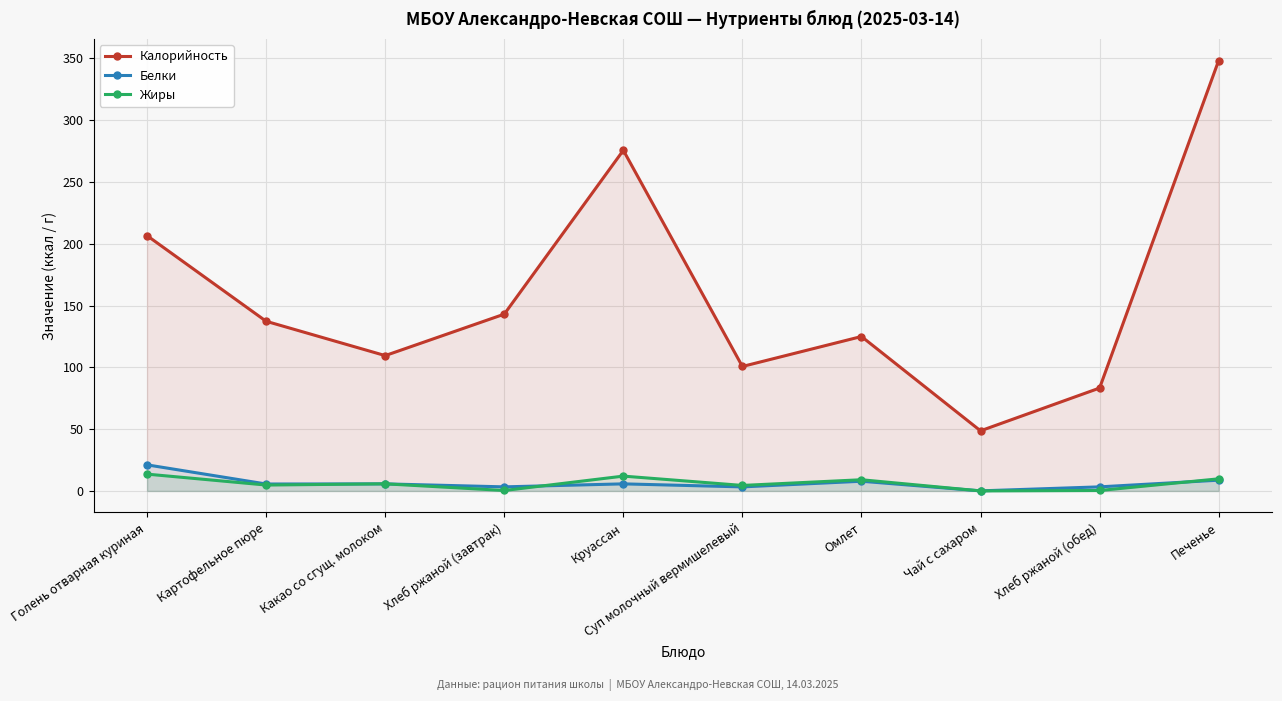

The value of Белки at Картофельное пюре is 2.2. True or false?

False